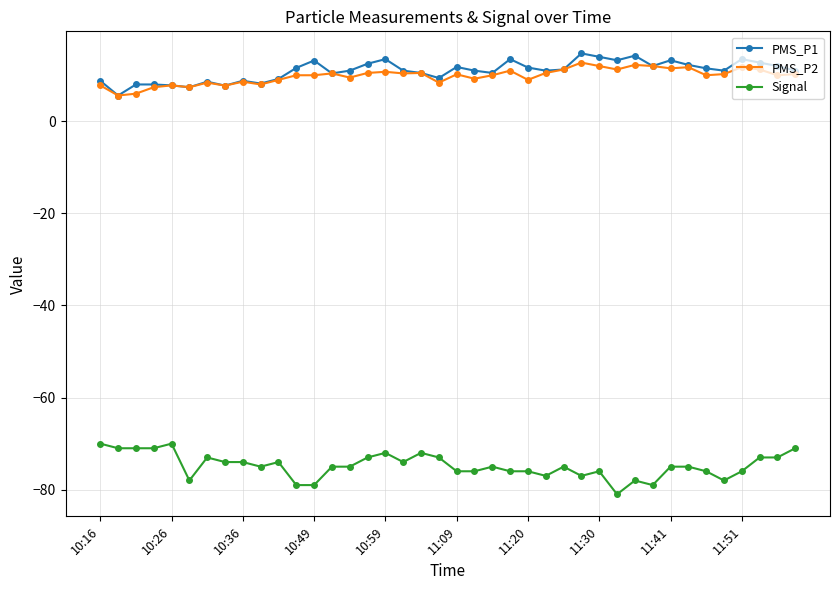

List the series in order of their peak value, lowest first.

Signal, PMS_P2, PMS_P1